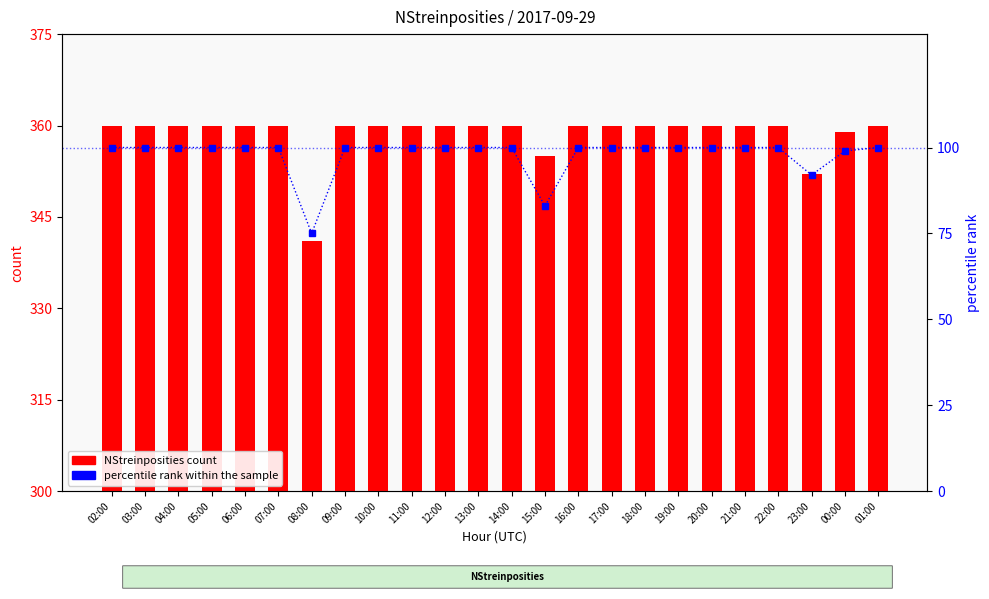

Is the value of percentile rank within the sample at 23:00 greater than the value of NStreinposities count at 05:00?

No